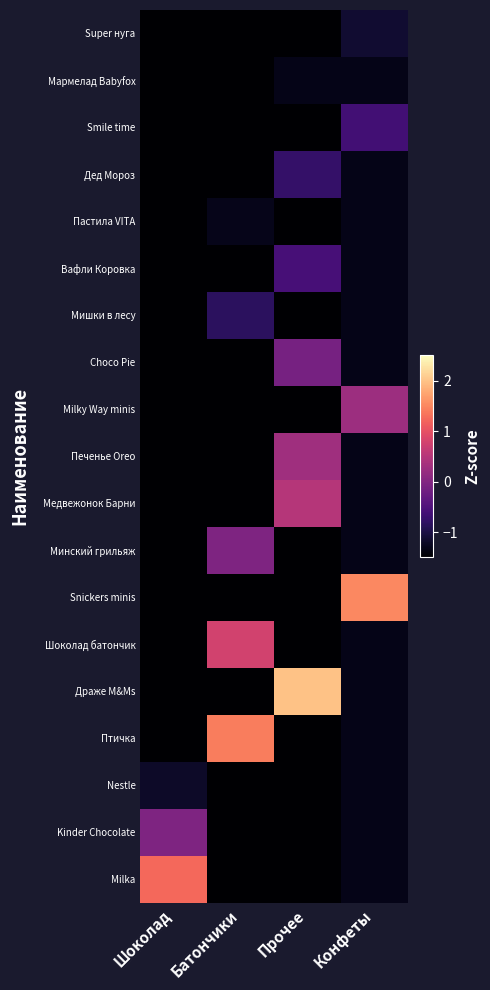

At which category is the sum across all series the highest?

Прочее